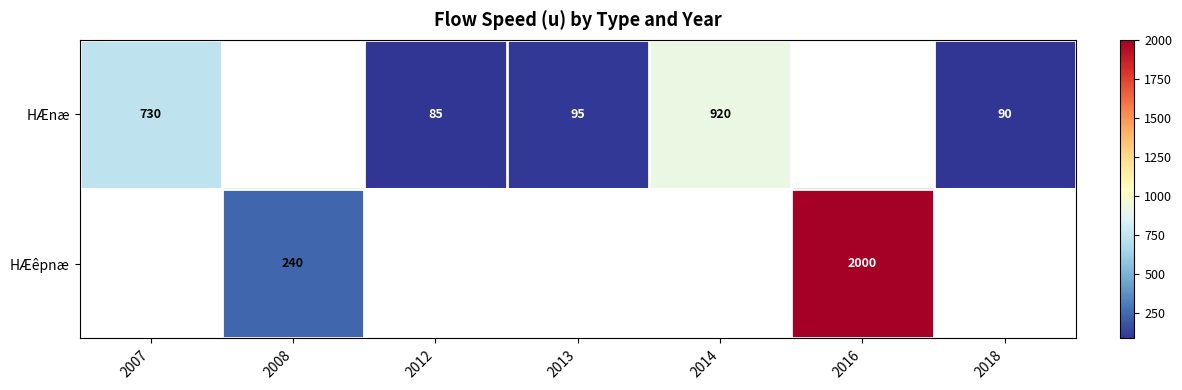

True or false: HÆnæ has a value of 730 at 2007.

True